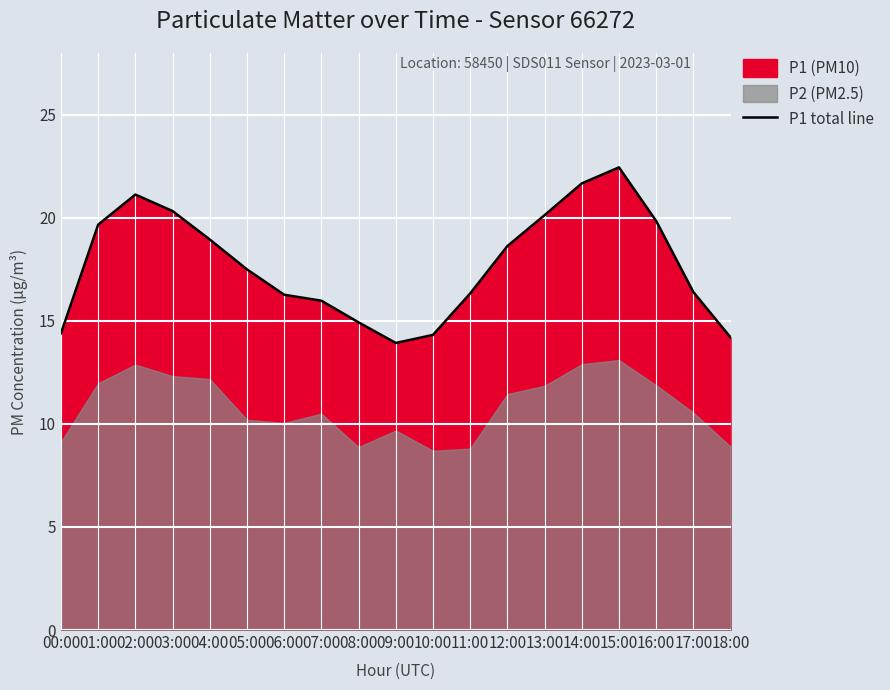

At which category does the chart reach its minimum across all series?

09:00